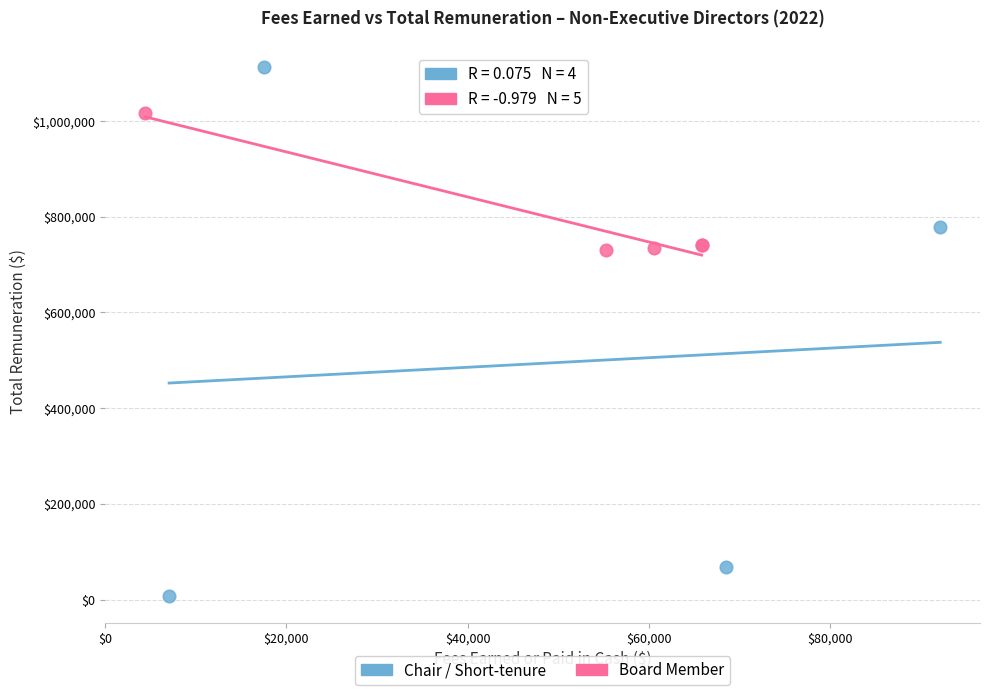

Which series contains the highest Y value?

Chair / Short-tenure